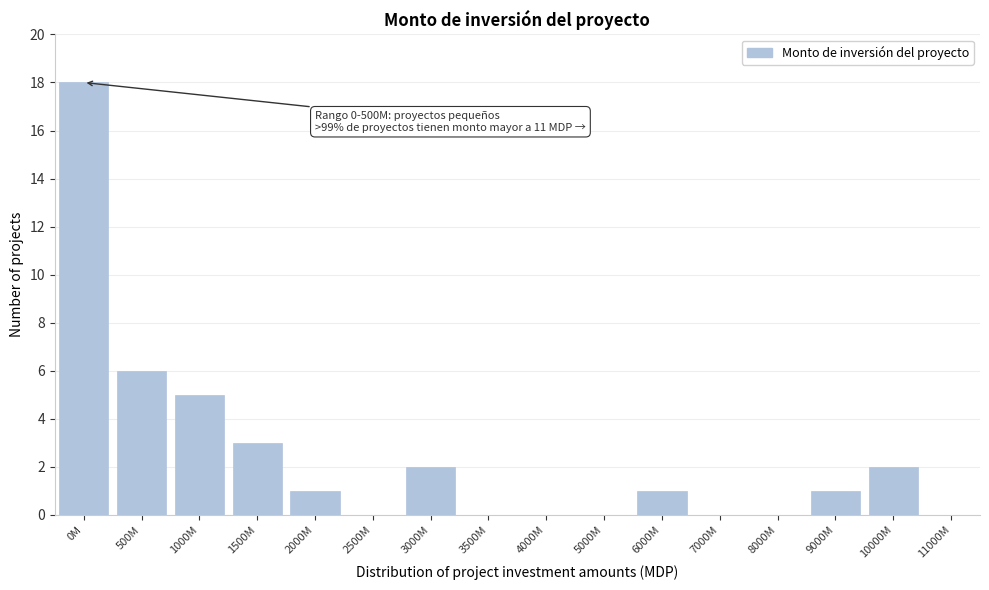

Reading right to left, transcribe all the data shown in this chart.

11000M=0	10000M=2	9000M=1	8000M=0	7000M=0	6000M=1	5000M=0	4000M=0	3500M=0	3000M=2	2500M=0	2000M=1	1500M=3	1000M=5	500M=6	0M=18